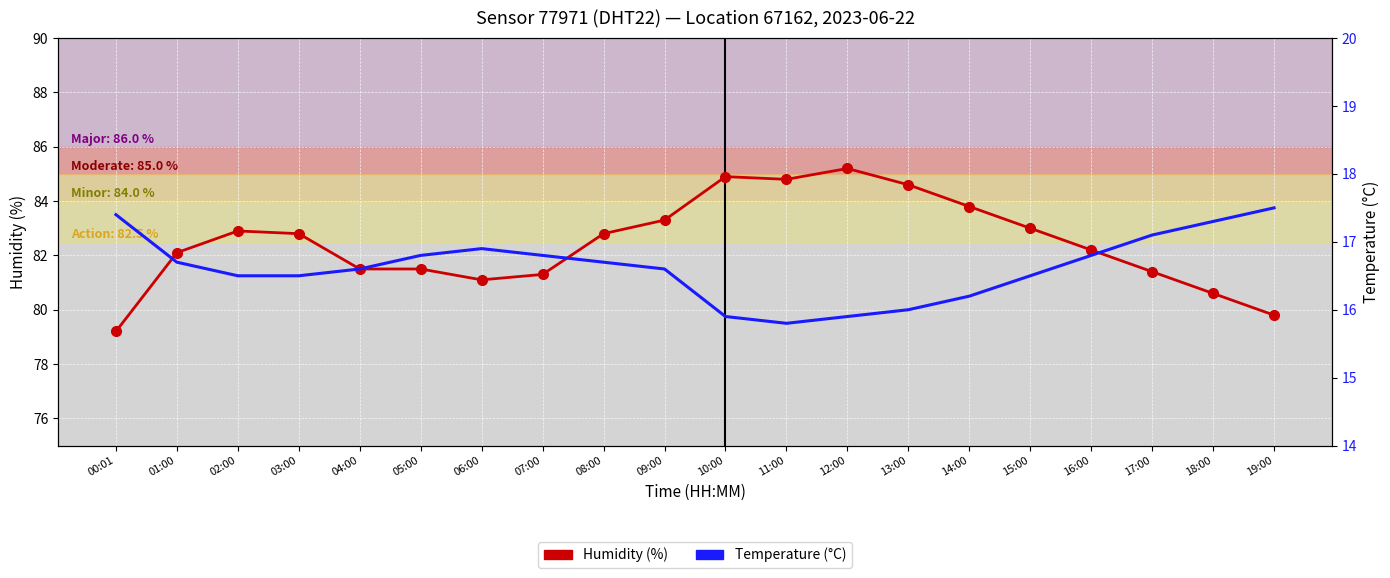

How many series are shown in this chart?

3